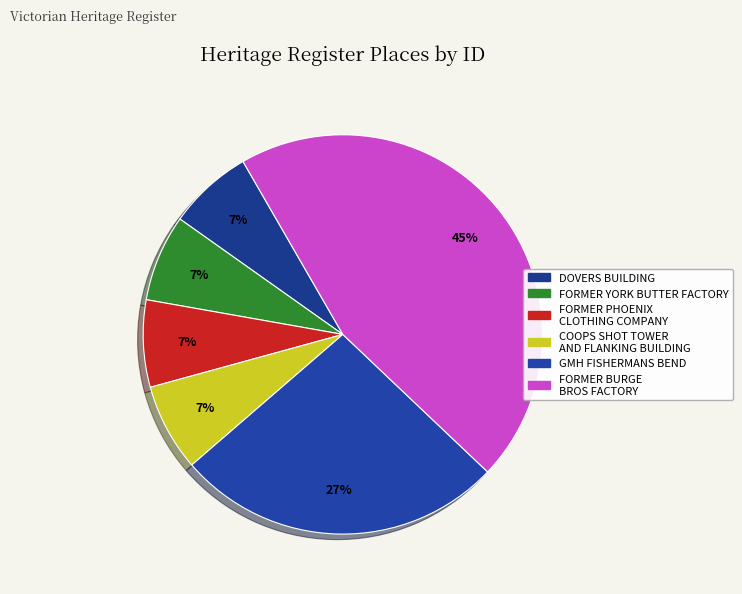

What percentage is the COOPS SHOT TOWER AND FLANKING BUILDING slice, to the nearest percent?

7%